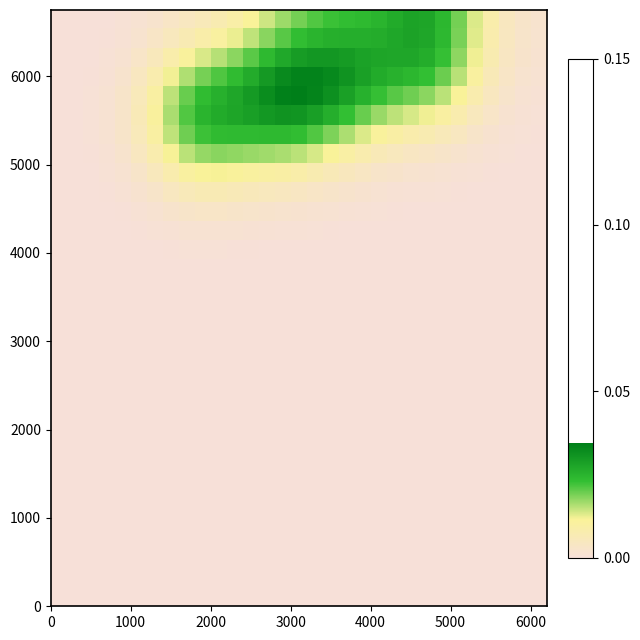

How many distinct data groups are displayed?

31